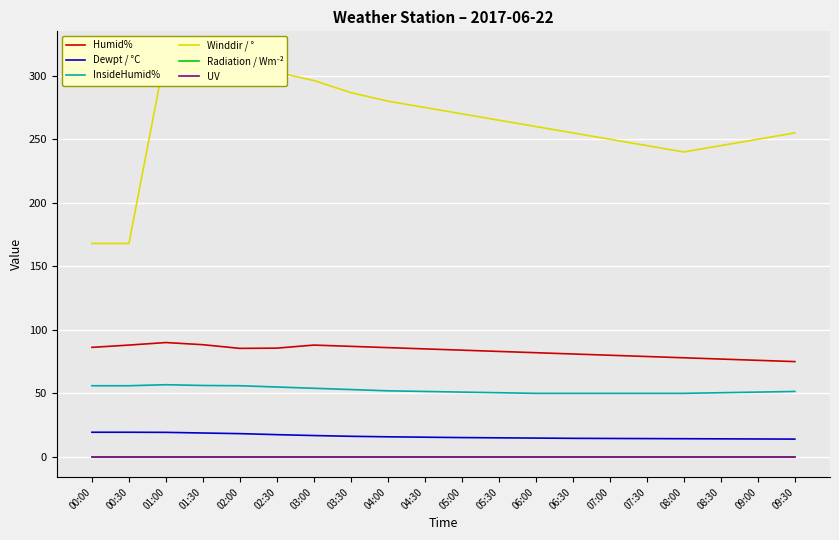

How many data points in InsideHumid% are less than 51?

7